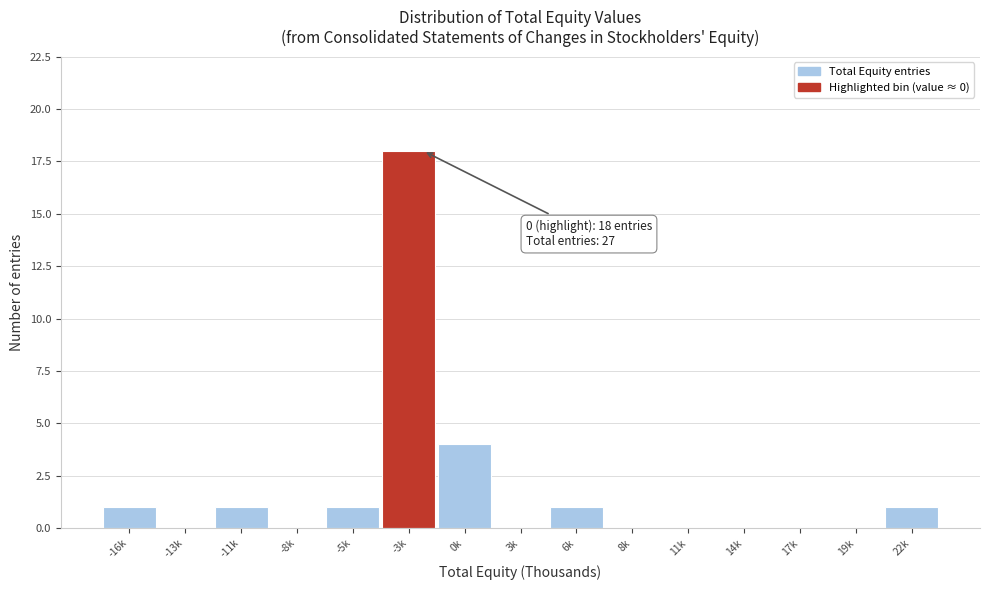

Reading right to left, what are all the values shown in this chart?

22k=1	19k=0	17k=0	14k=0	11k=0	8k=0	6k=1	3k=0	0k=4	-3k=18	-5k=1	-8k=0	-11k=1	-13k=0	-16k=1